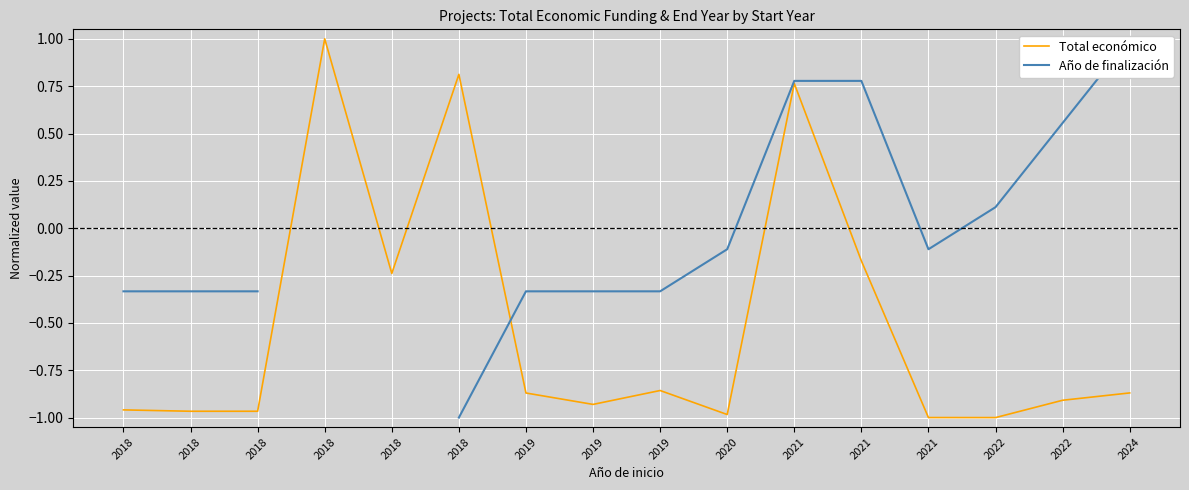

Where is the first local minimum for Año de finalización?

2021